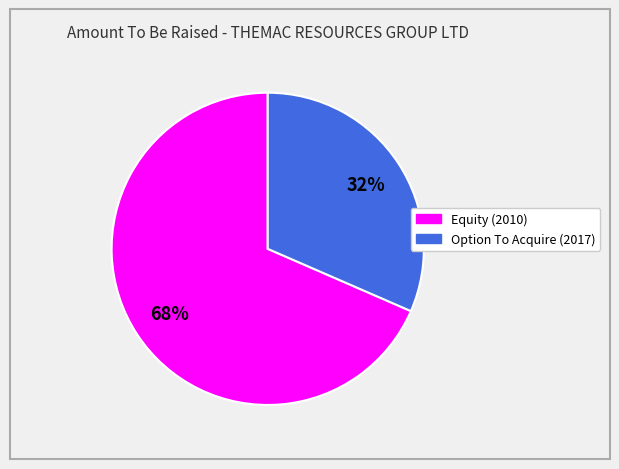

Does any single category account for the majority?

Yes